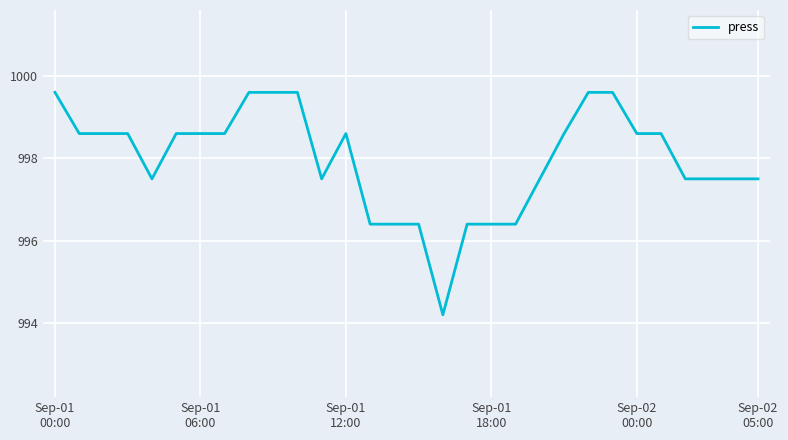

What is the smallest value displayed?

994.2